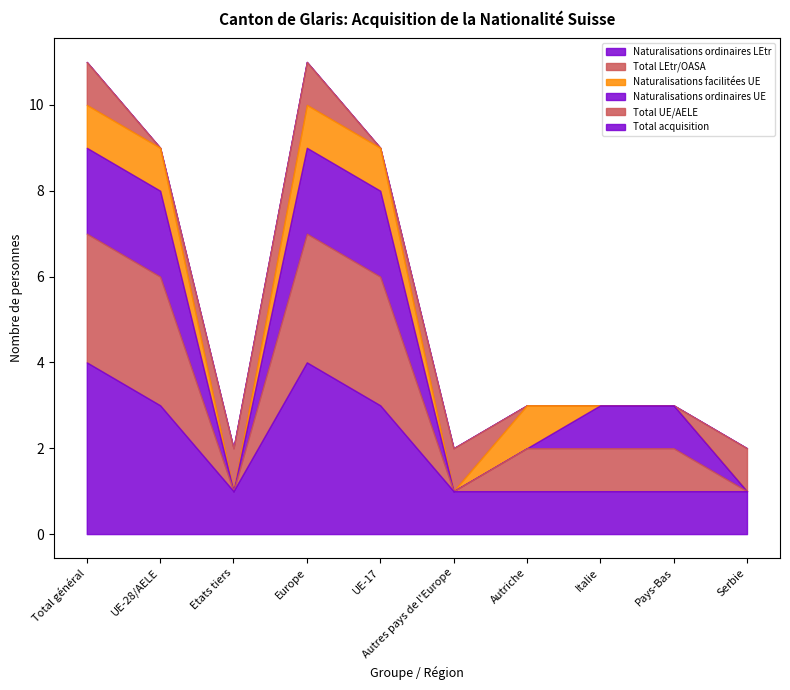

Reading right to left, what are all the values shown in this chart?

Total acquisition: 1	1	1	1	1	3	4	1	3	4
Total UE/AELE: 0	1	1	1	0	3	3	0	3	3
Total LEtr/OASA: 1	0	0	0	1	0	1	1	0	1
Naturalisations ordinaires UE: 0	1	1	0	0	2	2	0	2	2
Naturalisations facilitées UE: 0	0	0	1	0	1	1	0	1	1
Naturalisations ordinaires LEtr: 0	0	0	0	0	0	0	0	0	0